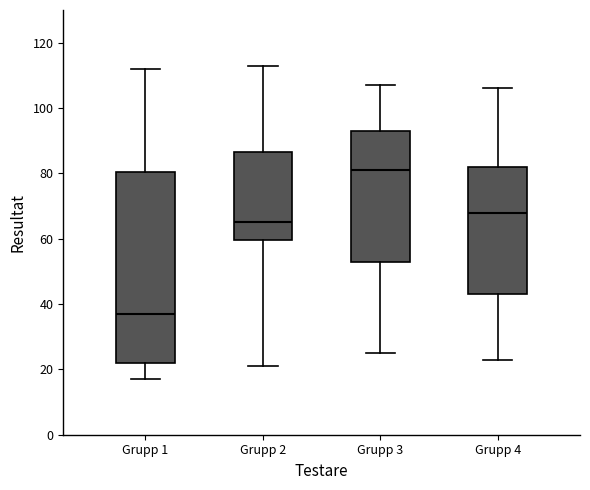

Comparing the boxes themselves (not the whiskers), which one is the tallest?

Grupp 1